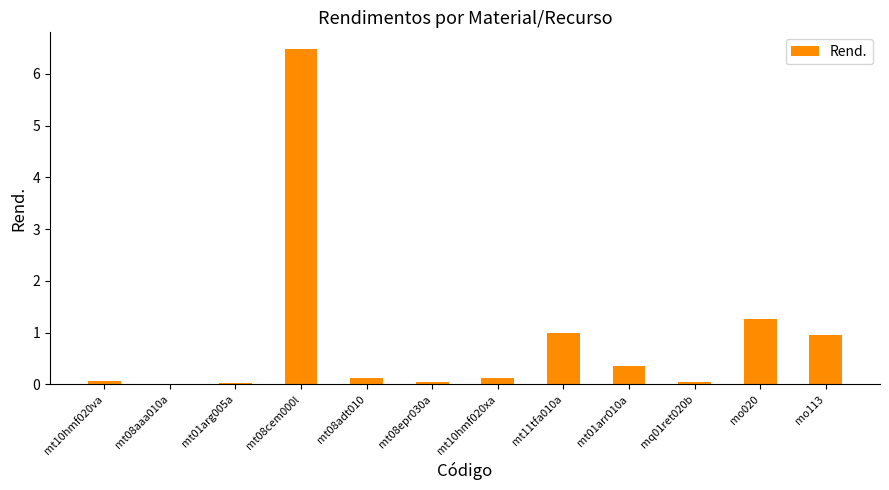

Between mt01arr010a and mo020, which is larger?

mo020